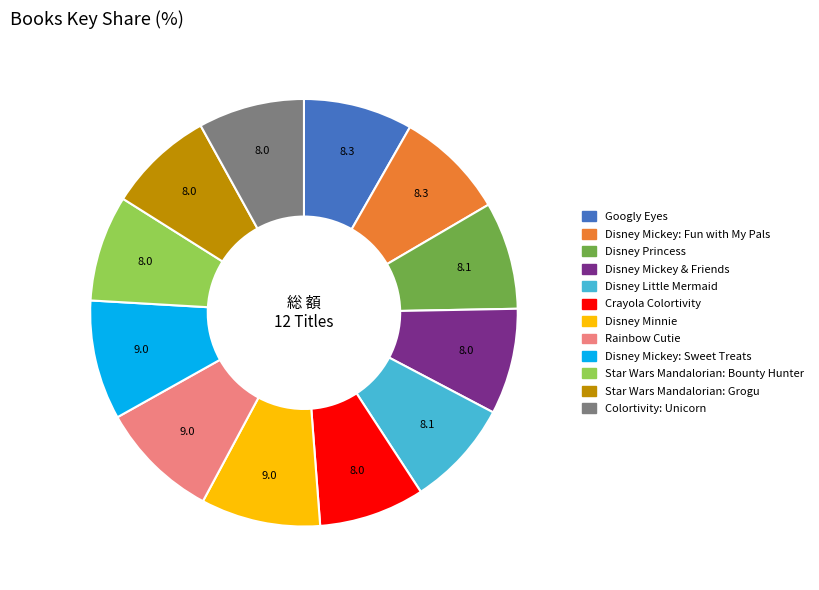

True or false: Rainbow Cutie accounts for 9% of the total.

True